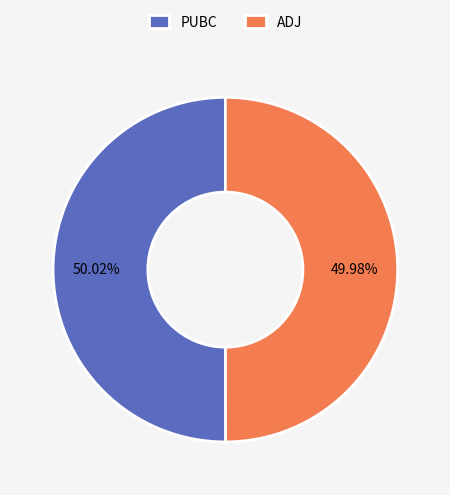

To the nearest percent, what percentage of the pie is PUBC?

50%